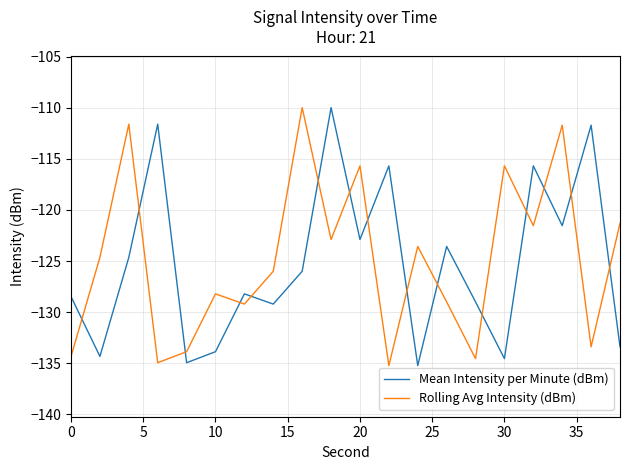

How many intersections are there between Rolling Avg Intensity (dBm) and Mean Intensity per Minute (dBm)?

15